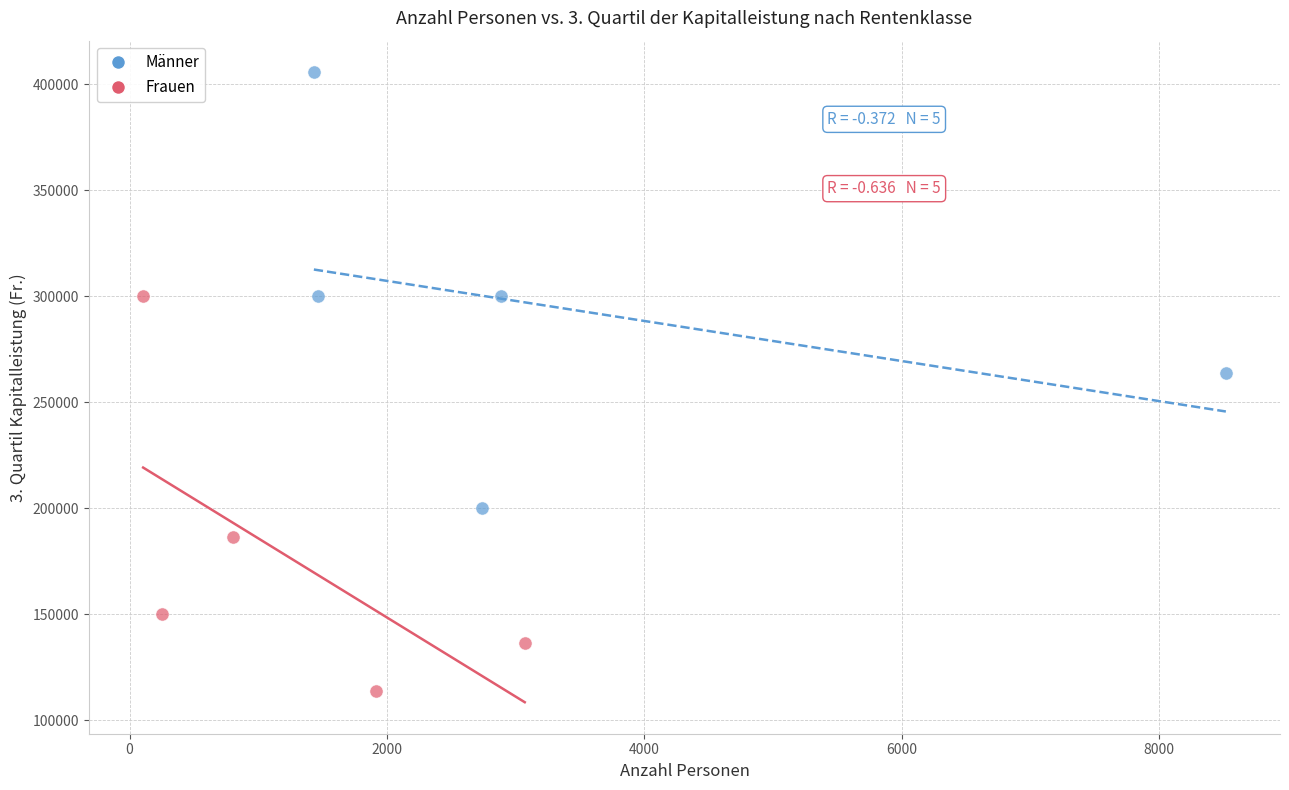

Which series reaches the minimum Y coordinate?

Frauen